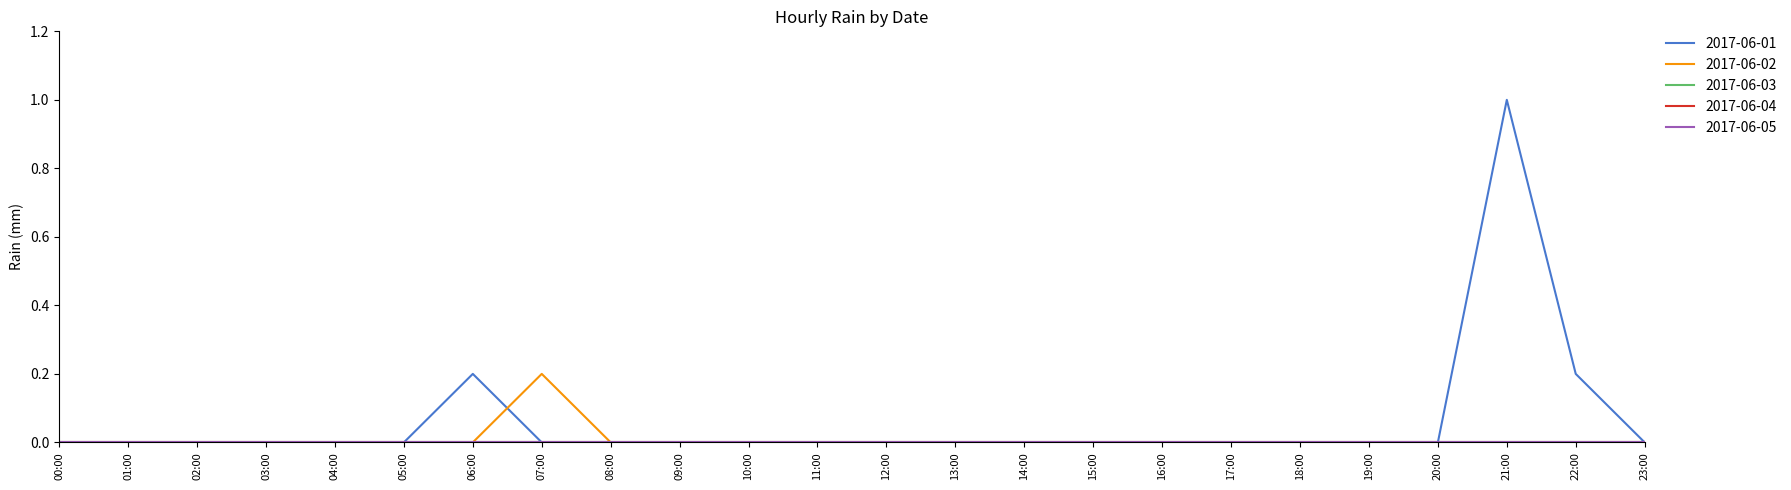

Does the chart have visible grid lines?

No